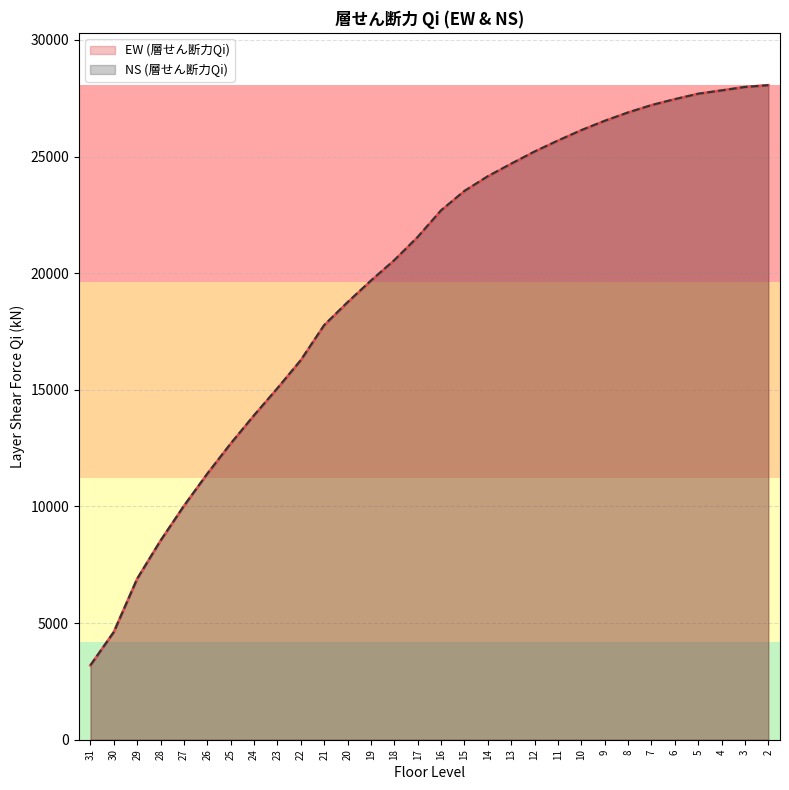

What is the value of the EW (層せん断力Qi) point at the 14th from the left?

20539.0